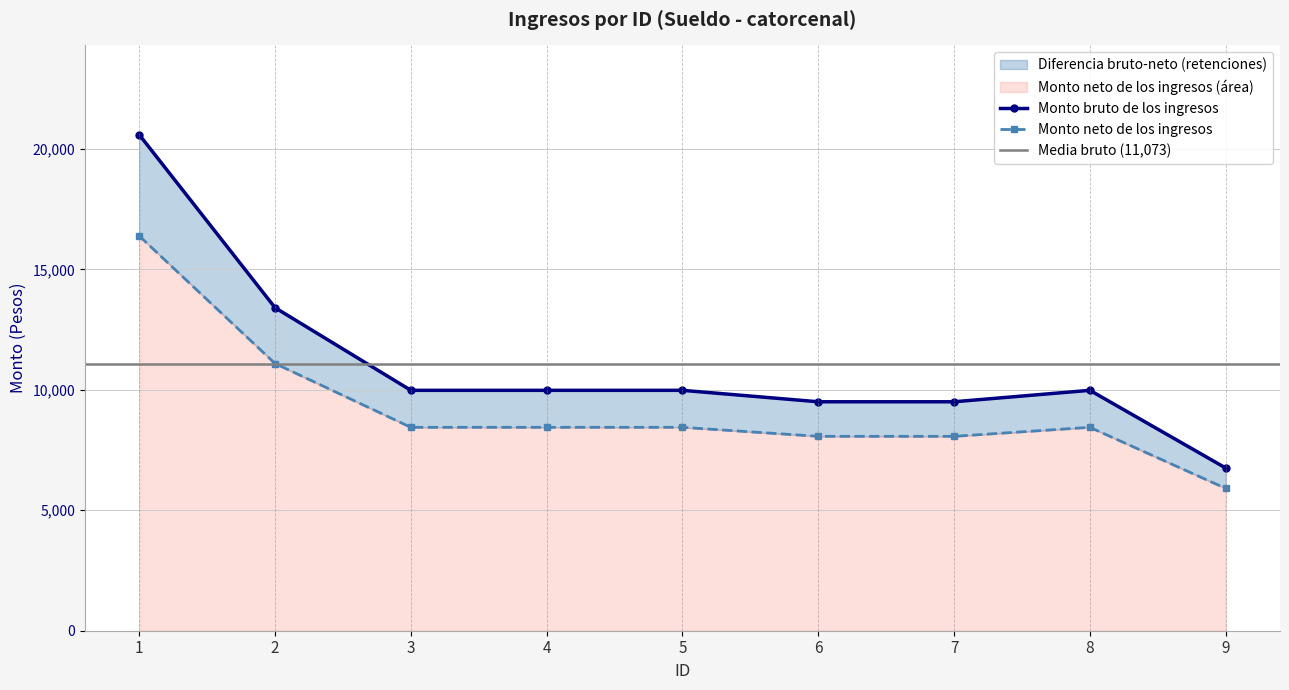

What is the maximum value shown in the chart?

20586.8